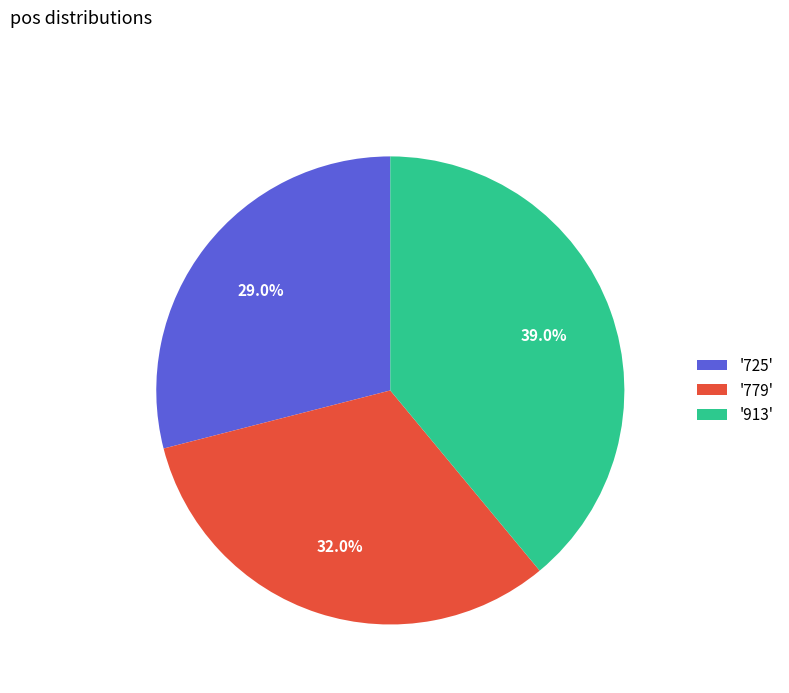

Which slice is the smallest?

'725'